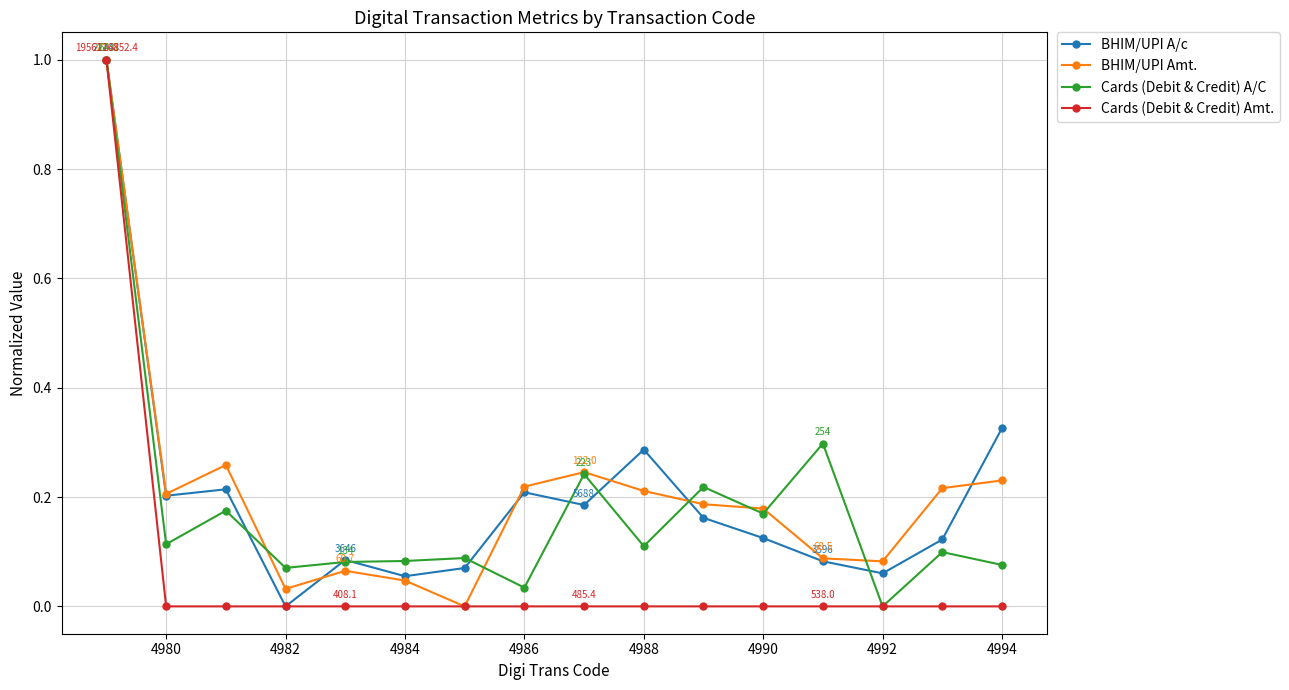

True or false: BHIM/UPI Amt. has more than 1 points higher than both neighbors.

True